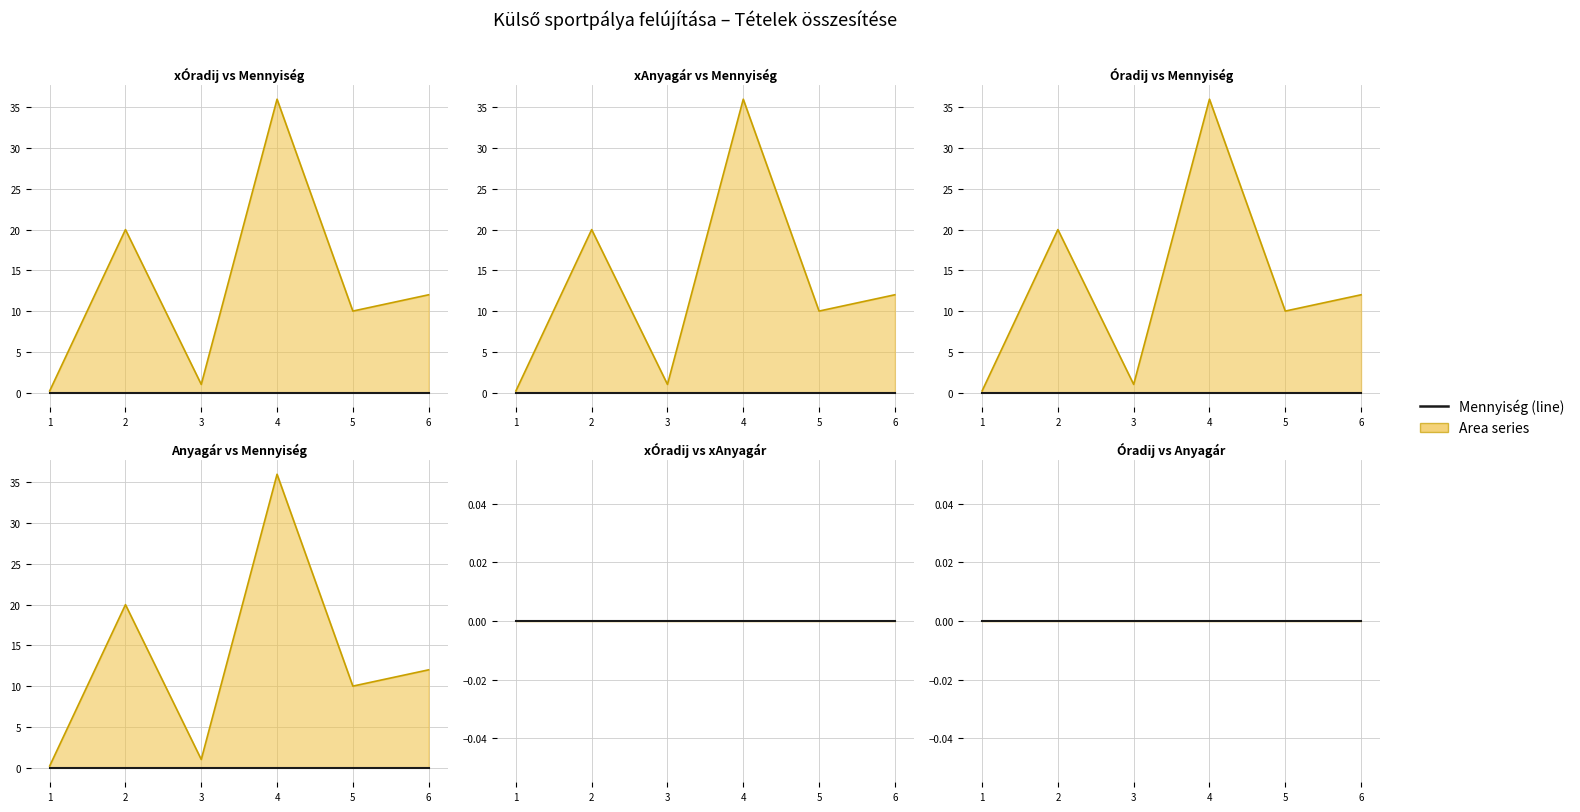

True or false: xÓradij and Óradij cross at least once.

False